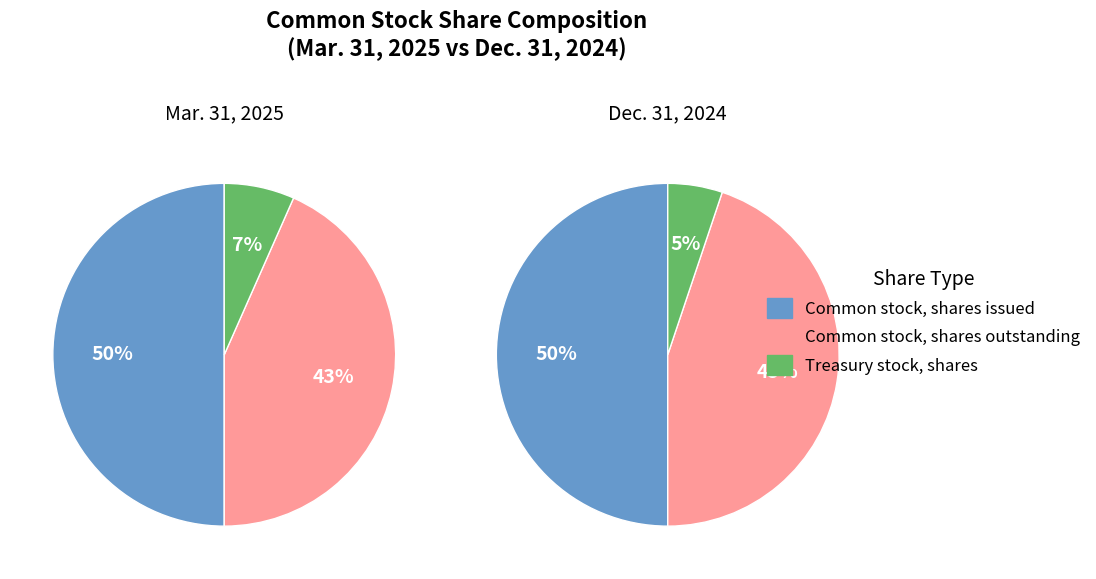

To the nearest percent, what is the average slice percentage?

33%